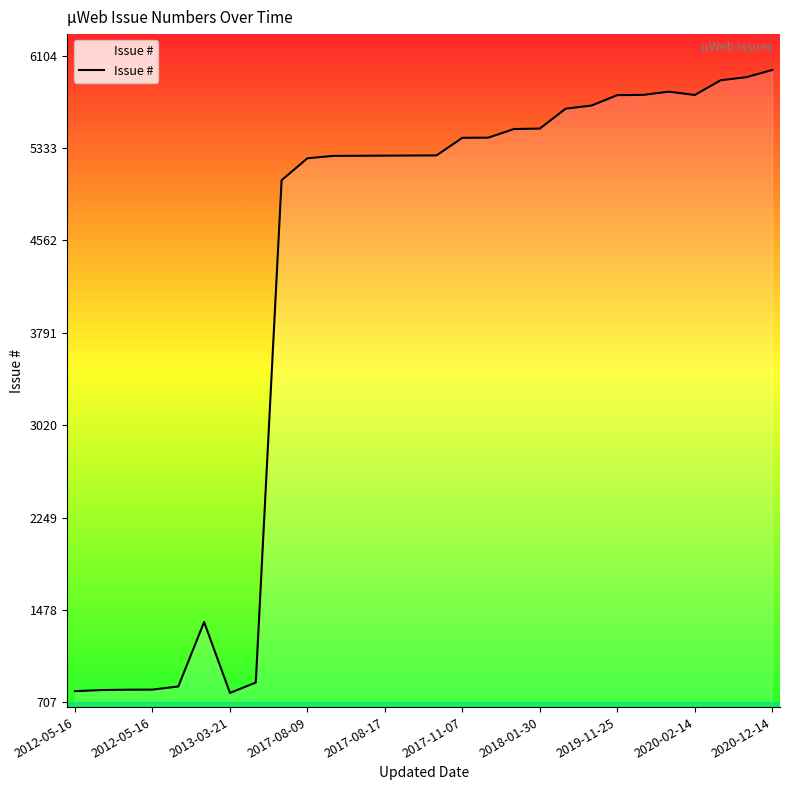

Count the number of data series in this chart.

1